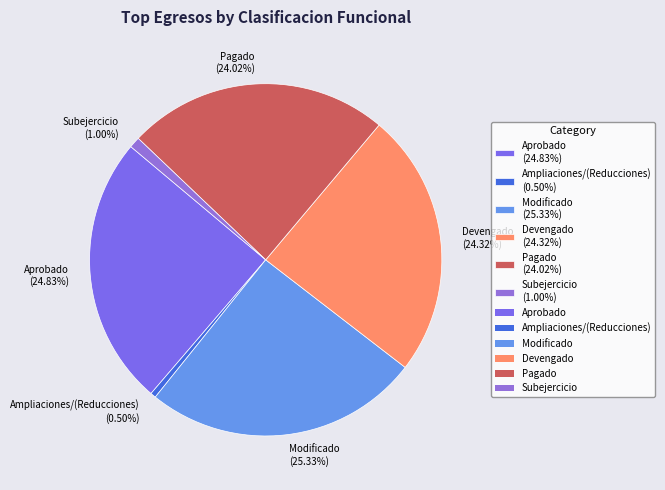

To the nearest percent, what percentage of the pie is Modificado?

25%